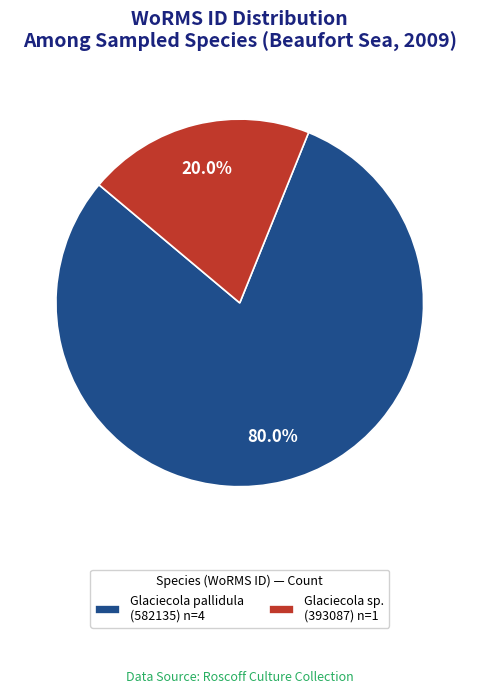

How many slices are in this pie chart?

2